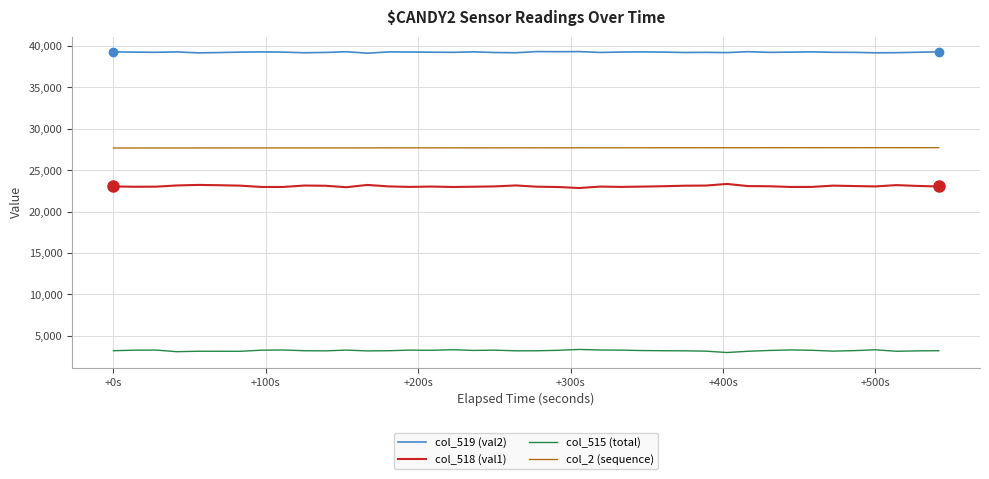

True or false: col_2 (sequence) and col_515 (total) intersect in this chart.

False